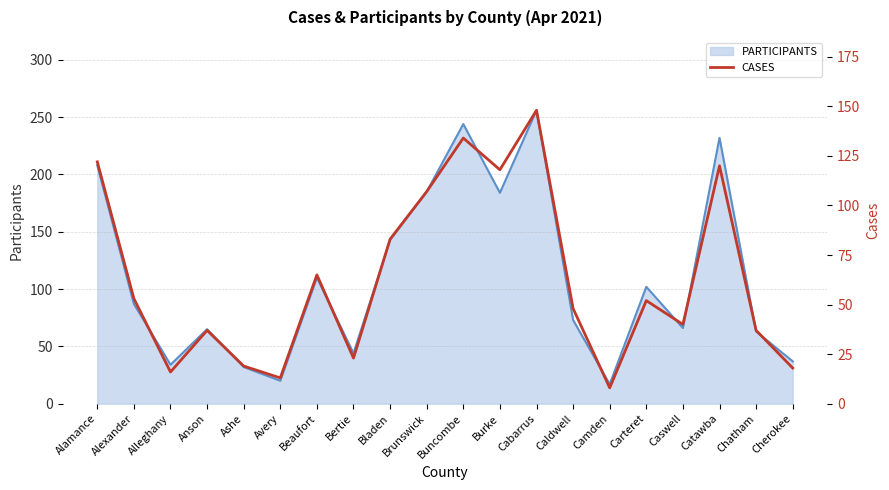

Where is the data nearest to the value 78?

Bladen